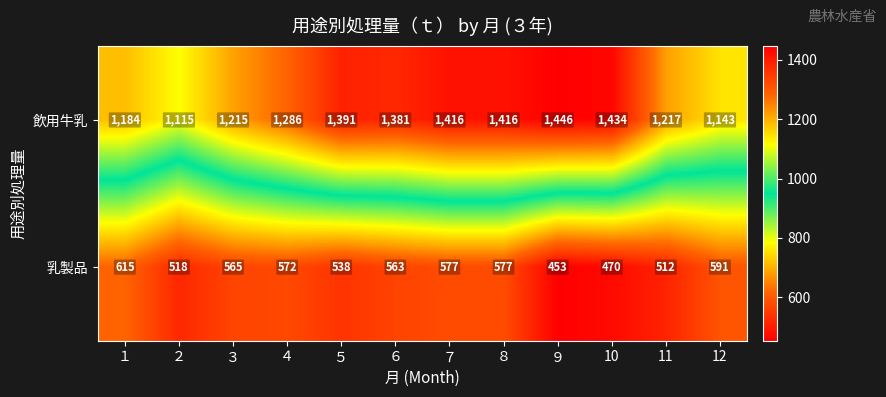

What is the difference between the highest and lowest values at 12?

552